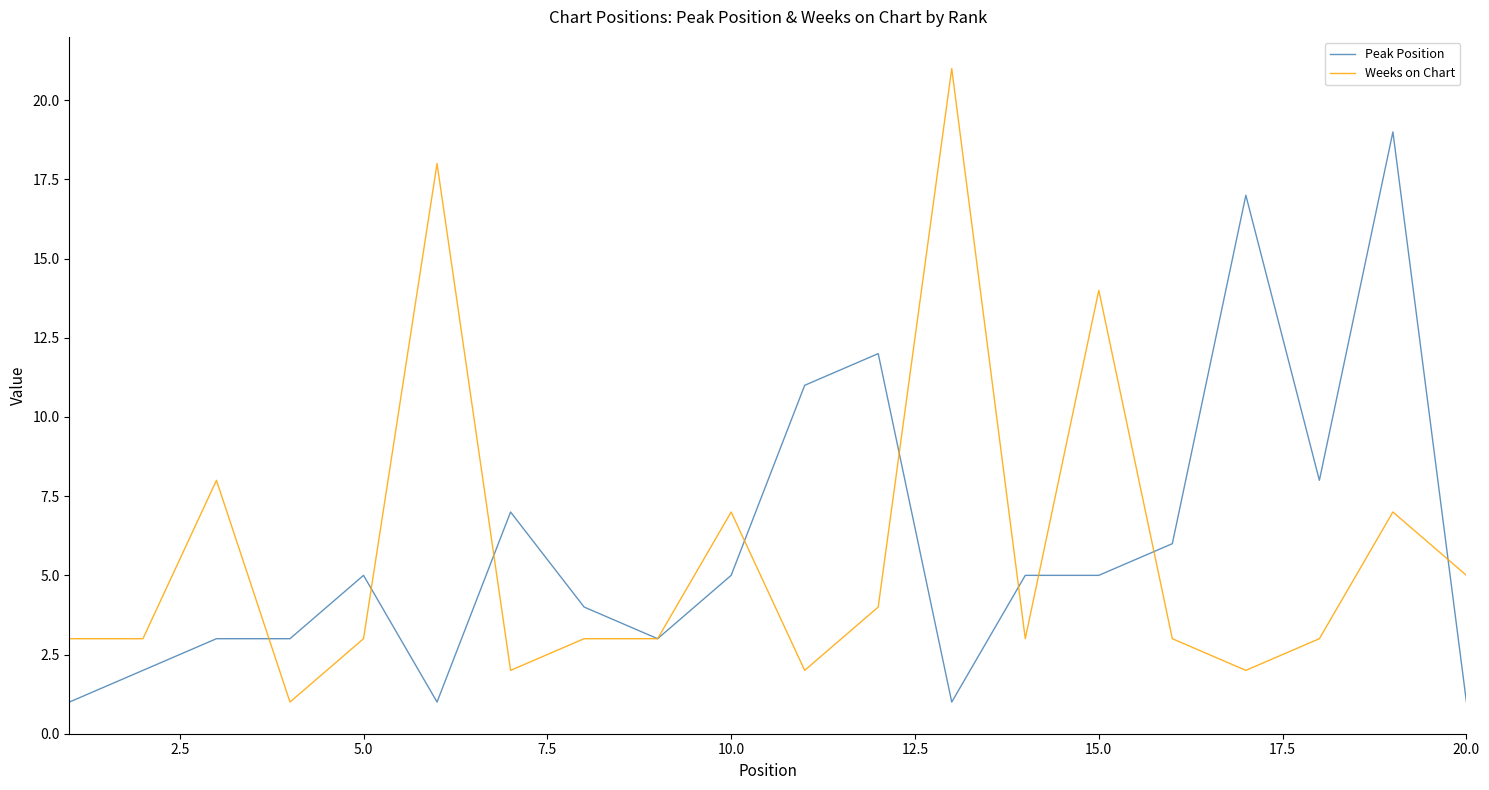

Which series has the largest range (max minus min)?

Weeks on Chart